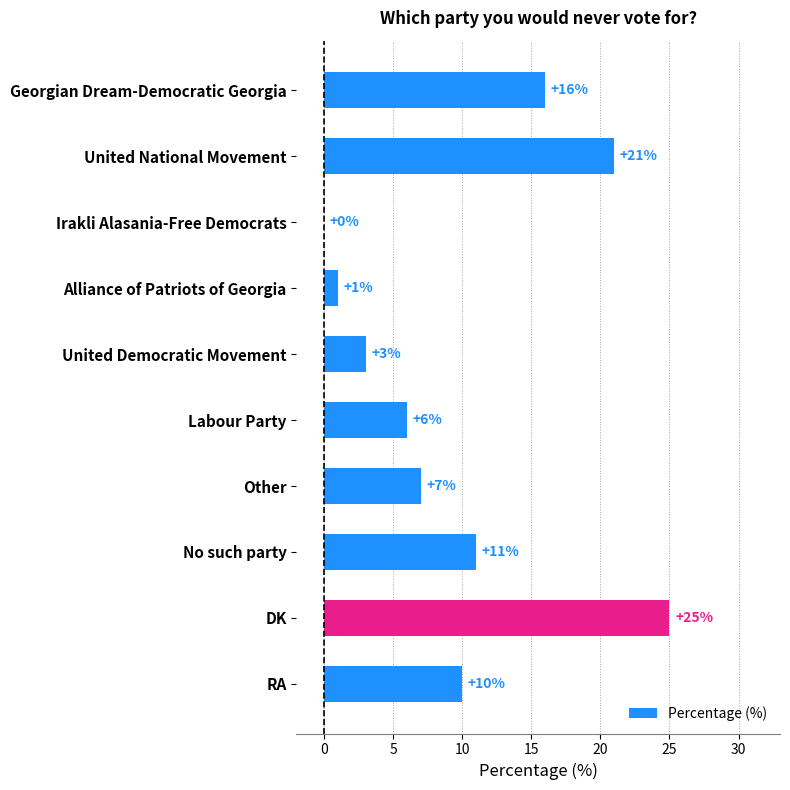

Count the number of data series in this chart.

1